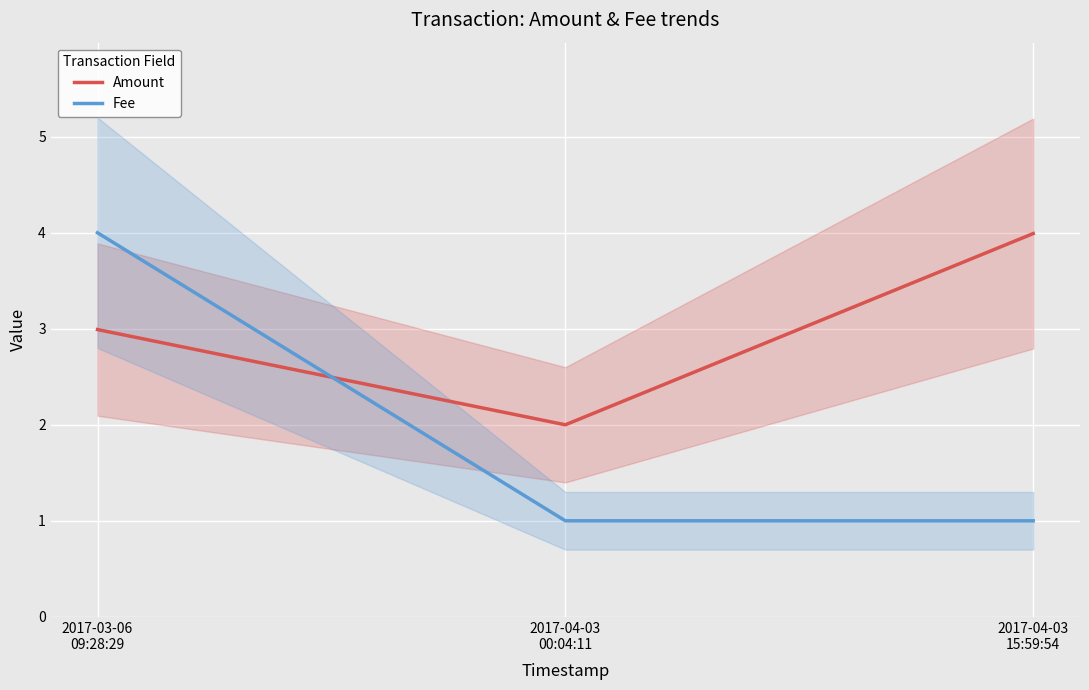

What is the spread (max minus min) of values at 2017-04-03
00:04:11?

1.0